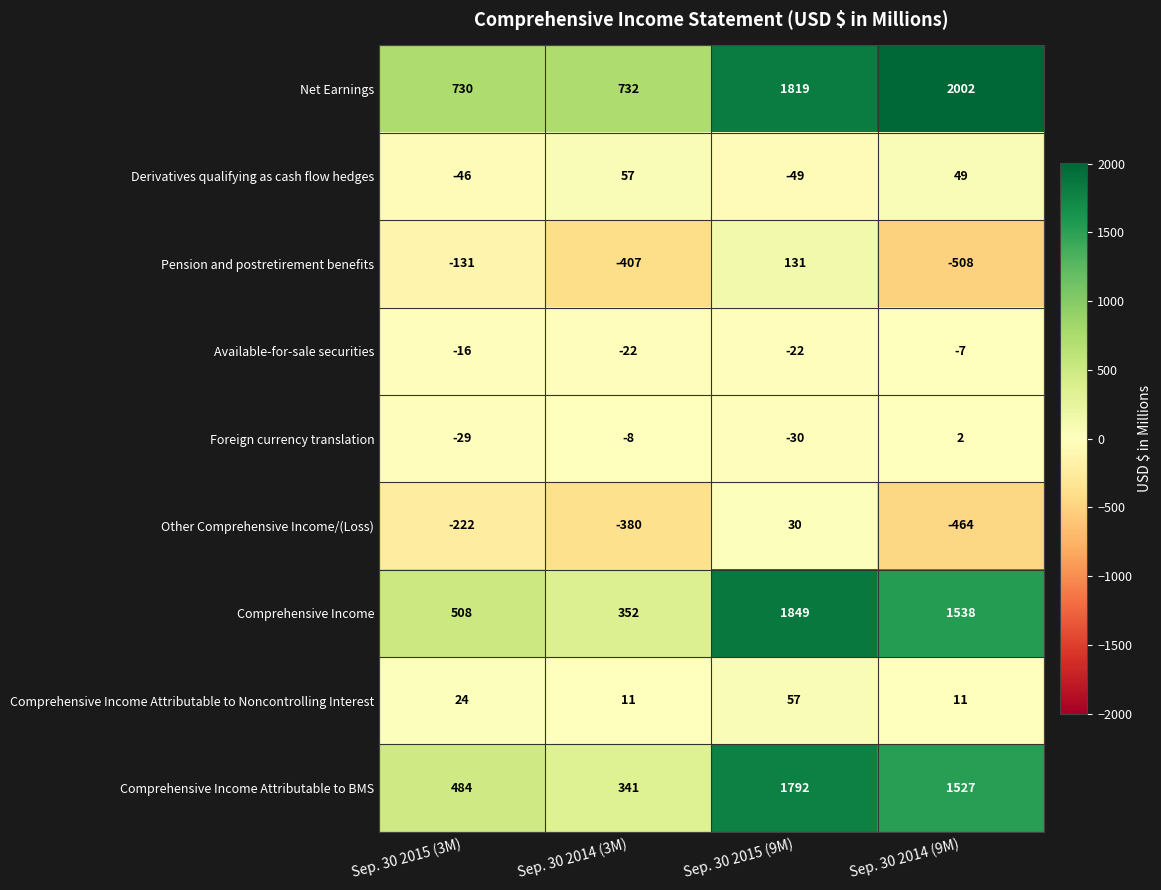

Which series changed the most between Sep. 30 2015 (3M) and Sep. 30 2014 (3M)?

Pension and postretirement benefits